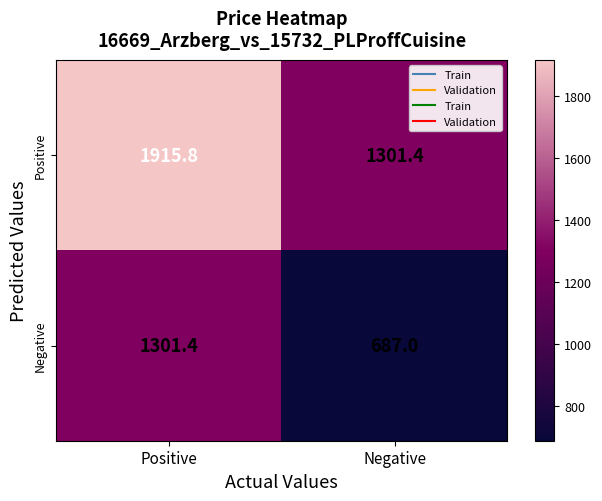

Reading left to right, what are all the values shown in this chart?

Positive: Positive=1915.8	Negative=1301.4
Negative: Positive=1301.4	Negative=687.0